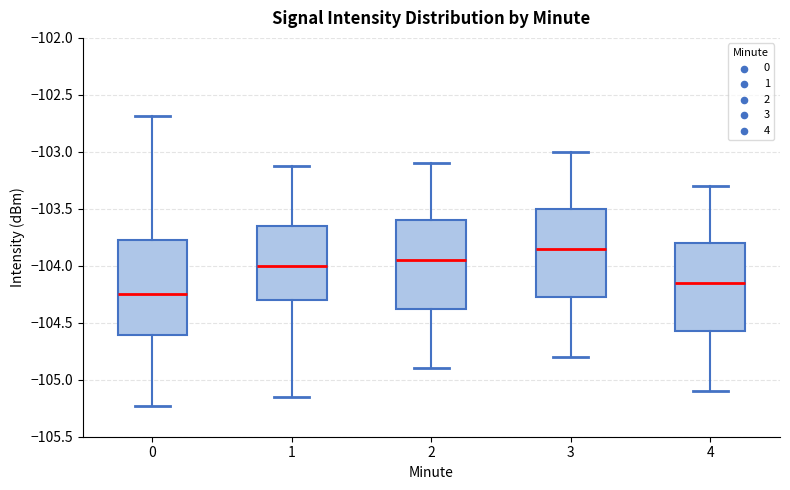

Which box has the highest median line?

3